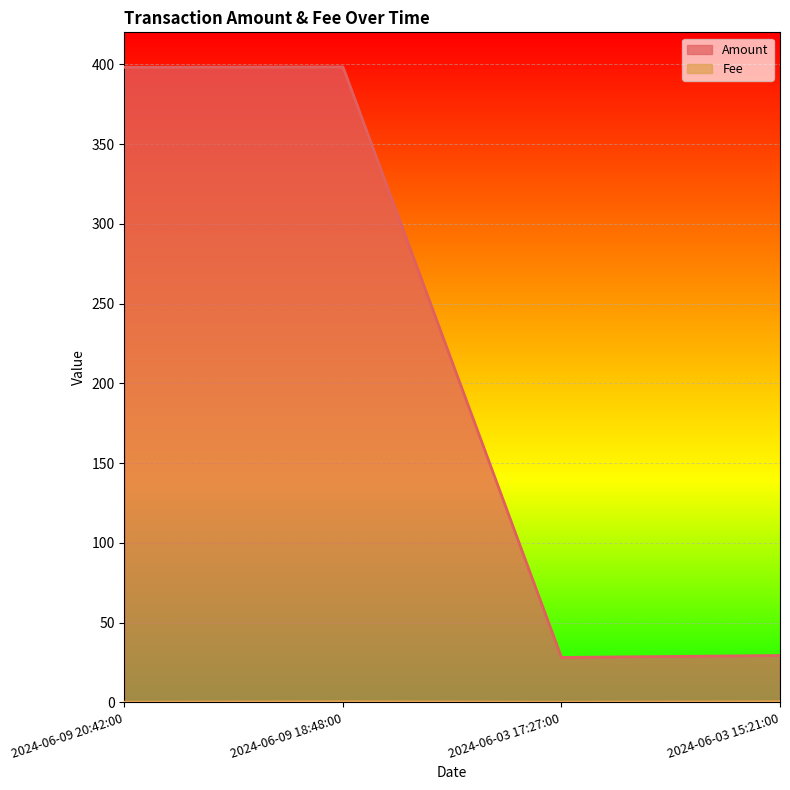

What is the sum of all Amount values?

854.1